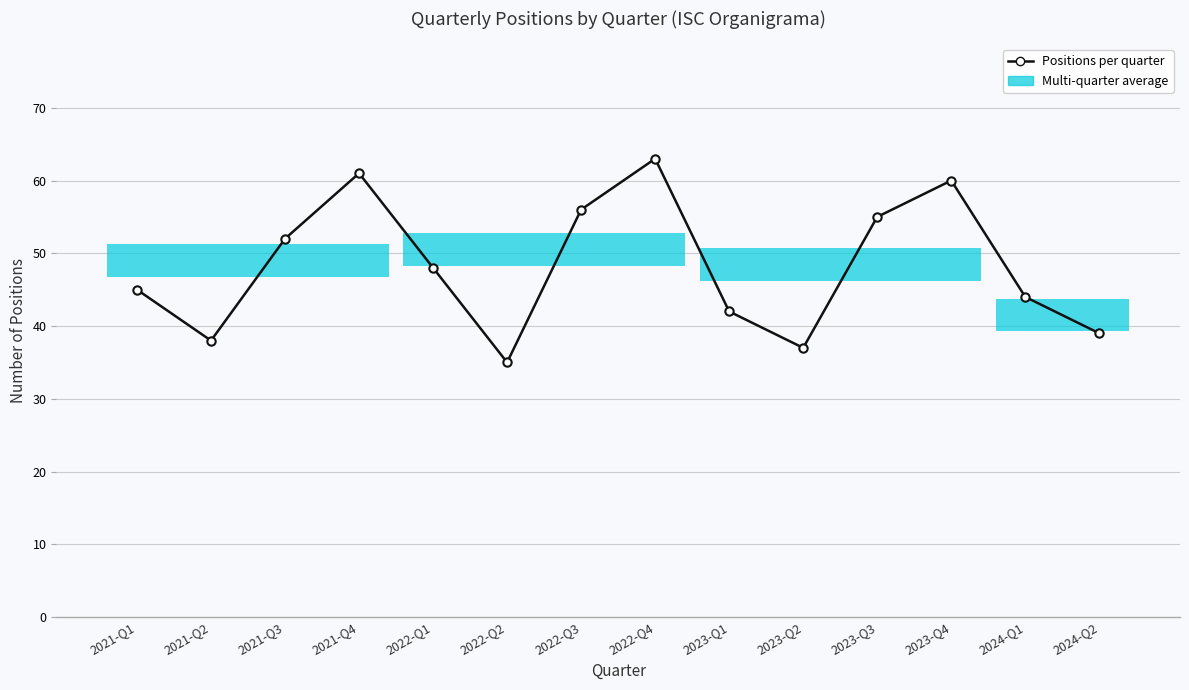

True or false: the data has more than 0 interior local peaks.

True